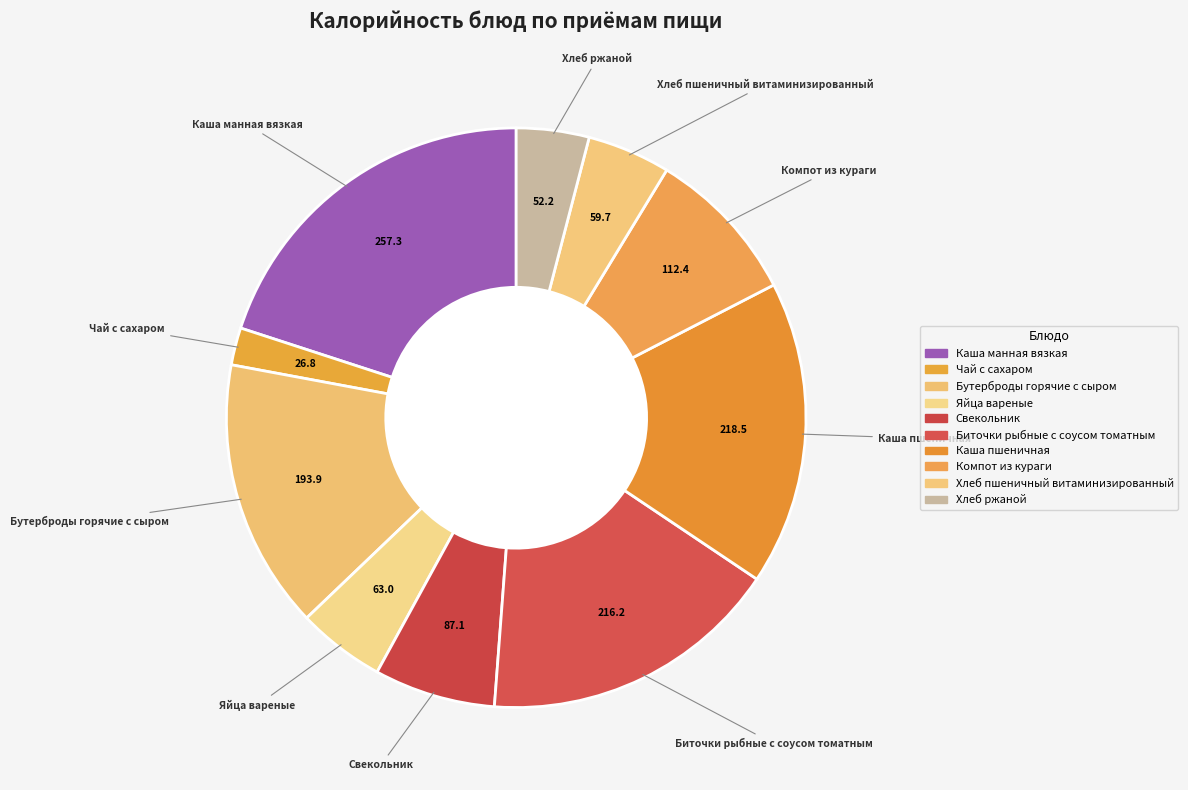

Is there any slice that represents more than half of the pie?

No